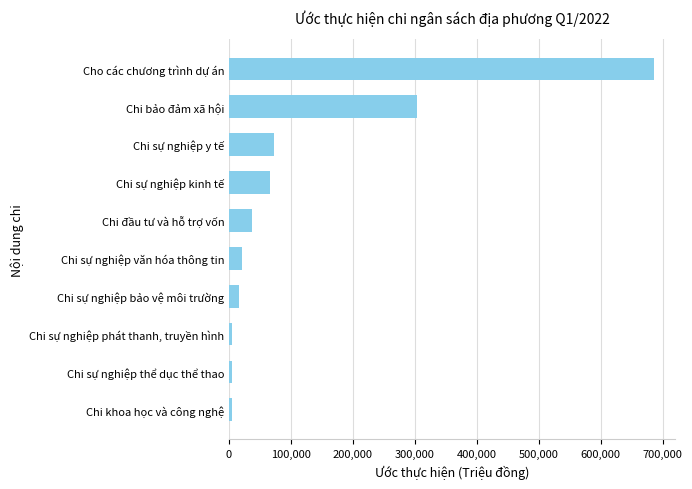

List the labels in order of value, largest first.

Cho các chương trình dự án, Chi bảo đảm xã hội, Chi sự nghiệp y tế, Chi sự nghiệp kinh tế, Chi đầu tư và hỗ trợ vốn, Chi sự nghiệp văn hóa thông tin, Chi sự nghiệp bảo vệ môi trường, Chi sự nghiệp phát thanh, truyền hình, Chi sự nghiệp thể dục thể thao, Chi khoa học và công nghệ